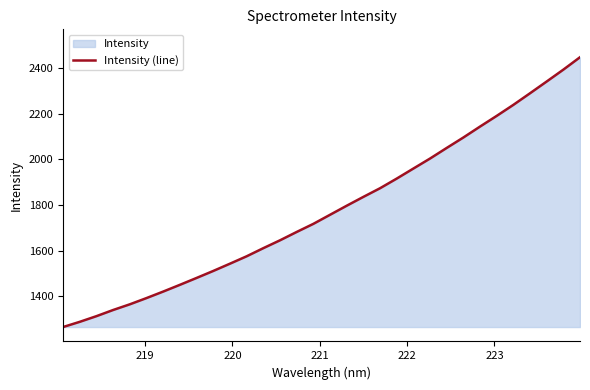

True or false: there are more than 0 points higher than both neighbors.

False